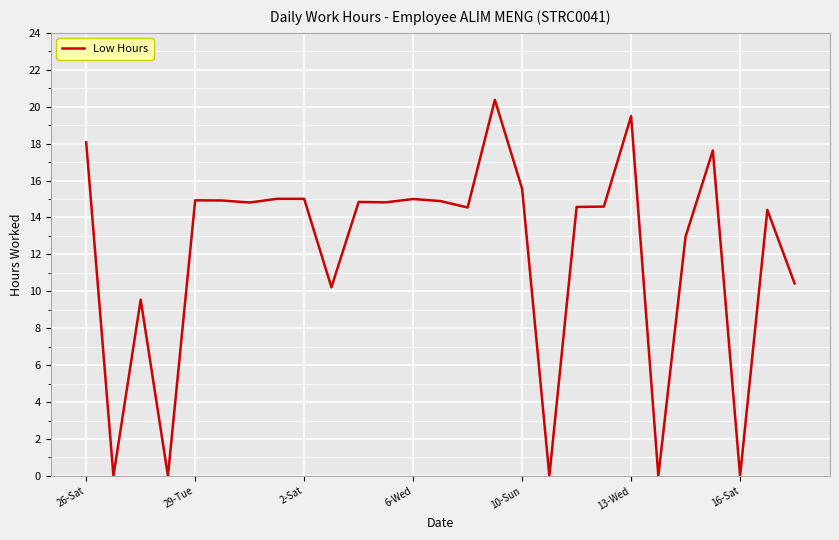

What is the greatest value displayed?

20.4